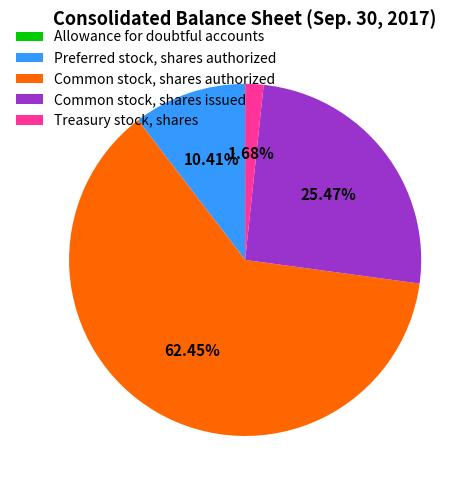

Which has a higher value, Common stock, shares authorized or Common stock, shares issued?

Common stock, shares authorized